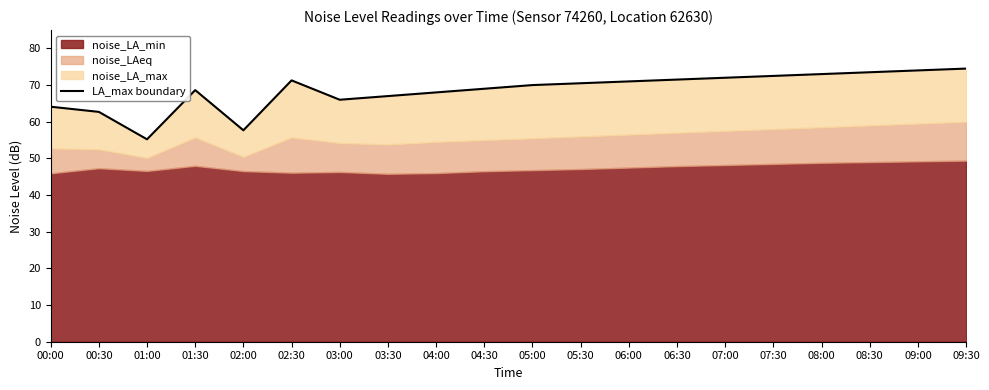

What is the sum of the values at 02:00 and 04:00?

125.7